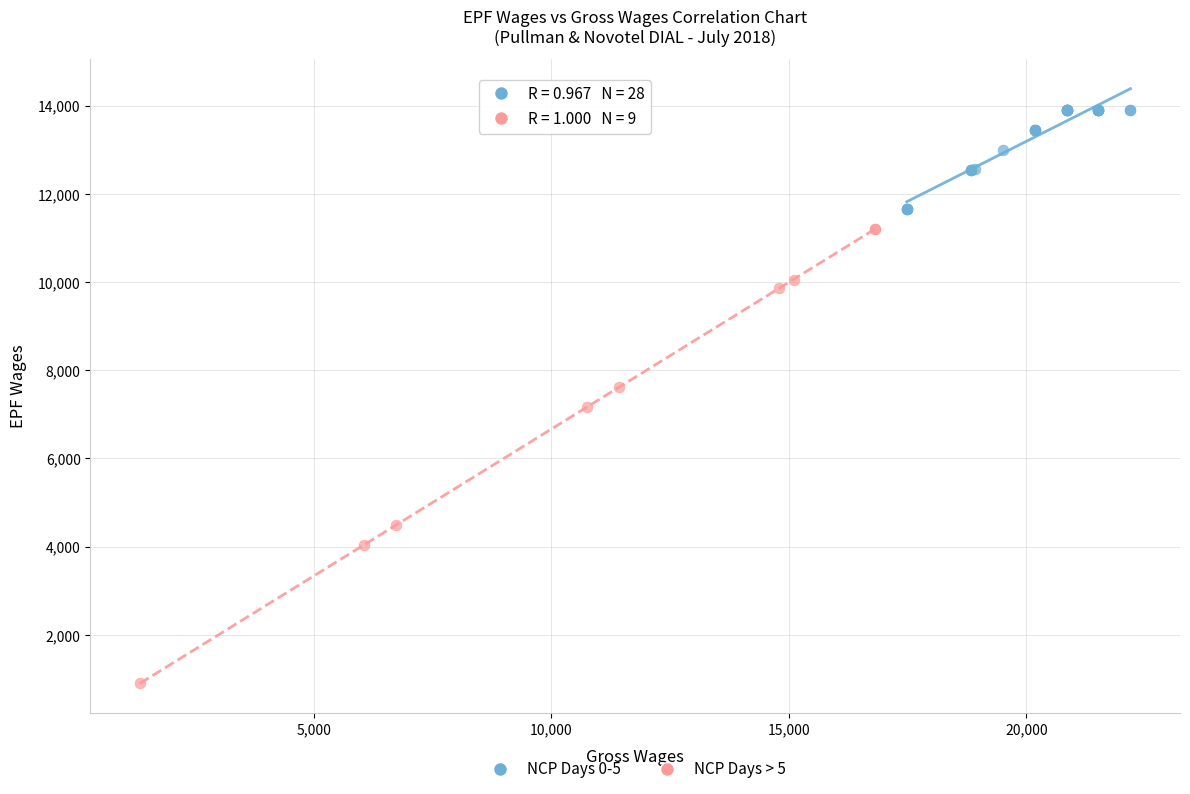

Which series contains the highest Y value?

NCP Days 0-5